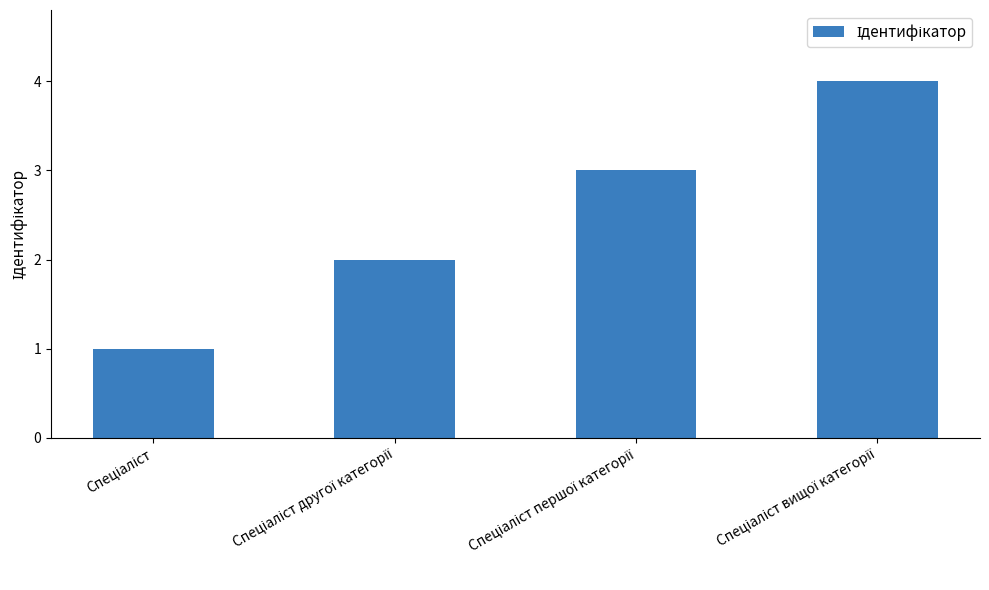

What is the sum of all values?

10